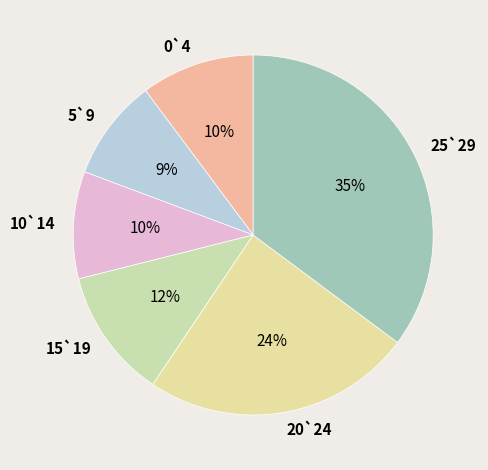

To the nearest percent, what portion does 25`29 represent?

35%